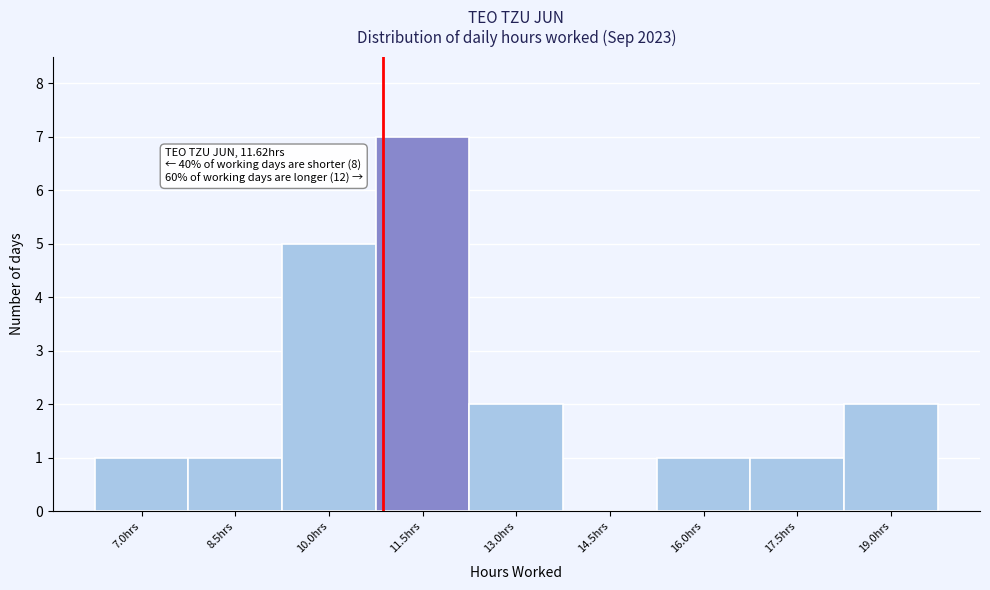

Reading left to right, list all the values displayed in this chart.

7.0hrs=1	8.5hrs=1	10.0hrs=5	11.5hrs=7	13.0hrs=2	14.5hrs=0	16.0hrs=1	17.5hrs=1	19.0hrs=2